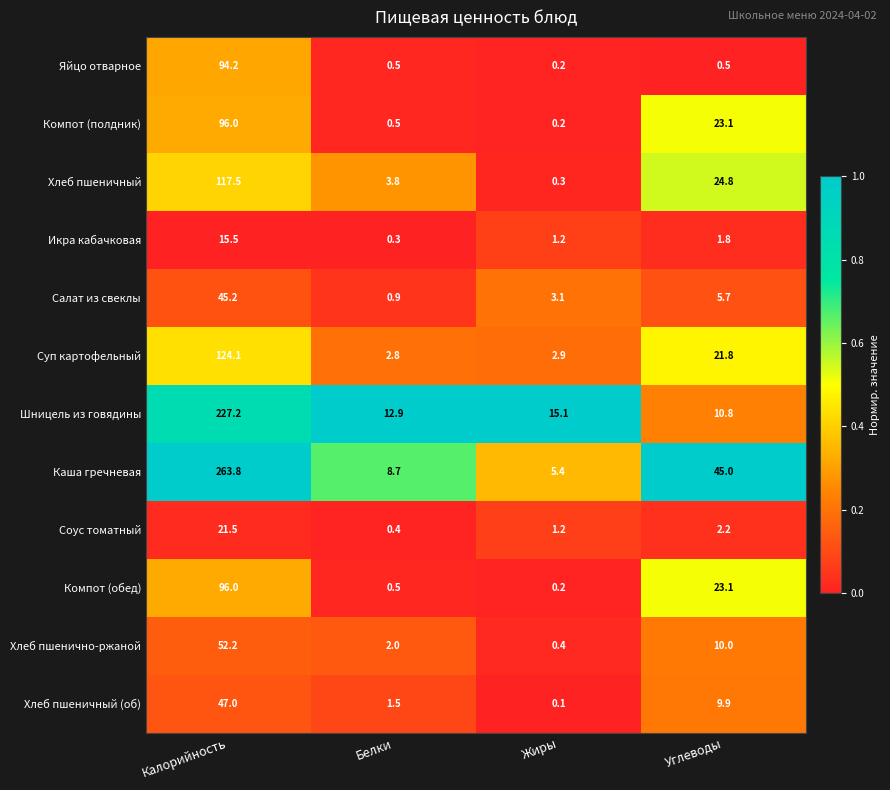

At which label does Икра кабачковая first exceed 1?

Калорийность